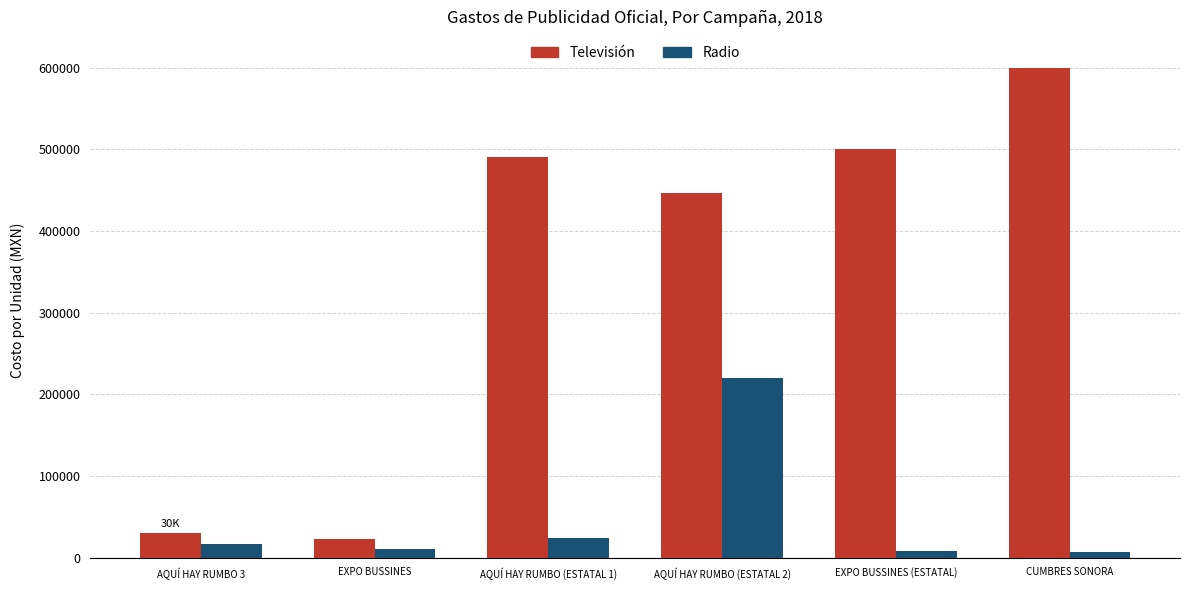

Rank the series at AQUÍ HAY RUMBO (ESTATAL 1) from highest to lowest value.

Televisión, Radio